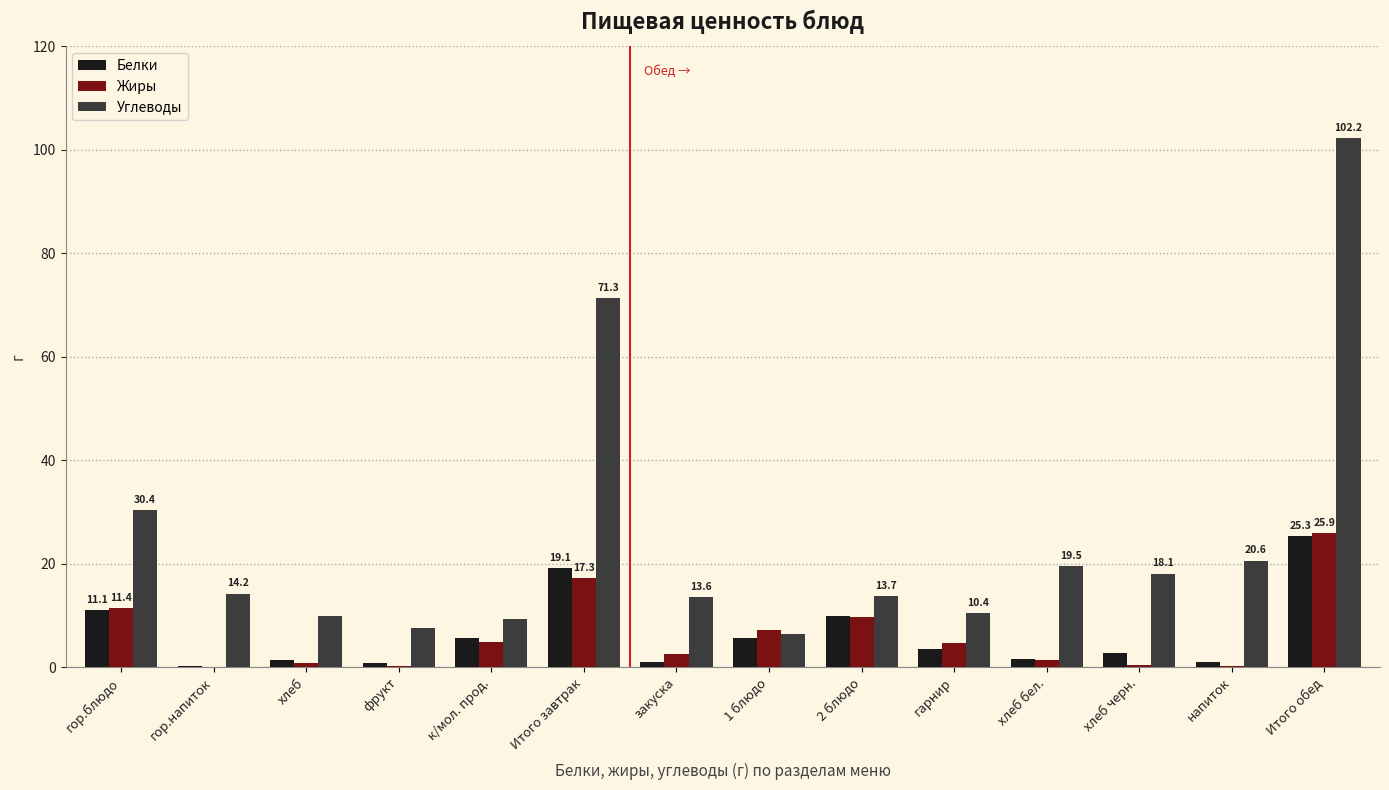

What are all the series names shown in the legend?

Белки, Жиры, Углеводы